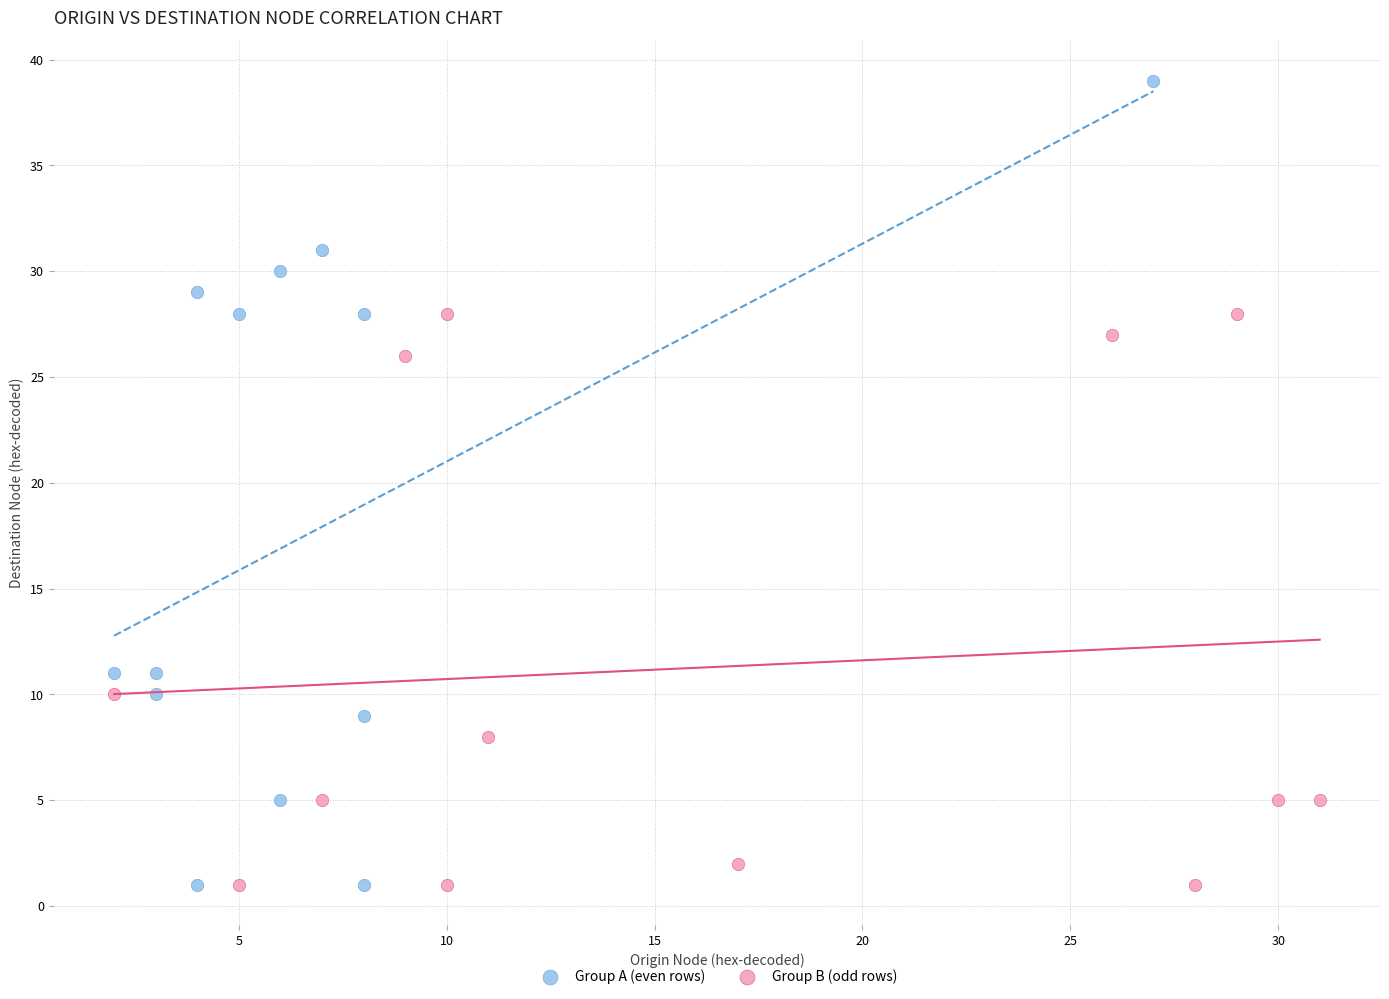

What are all the series names shown in the legend?

Group A (even rows), Group B (odd rows)